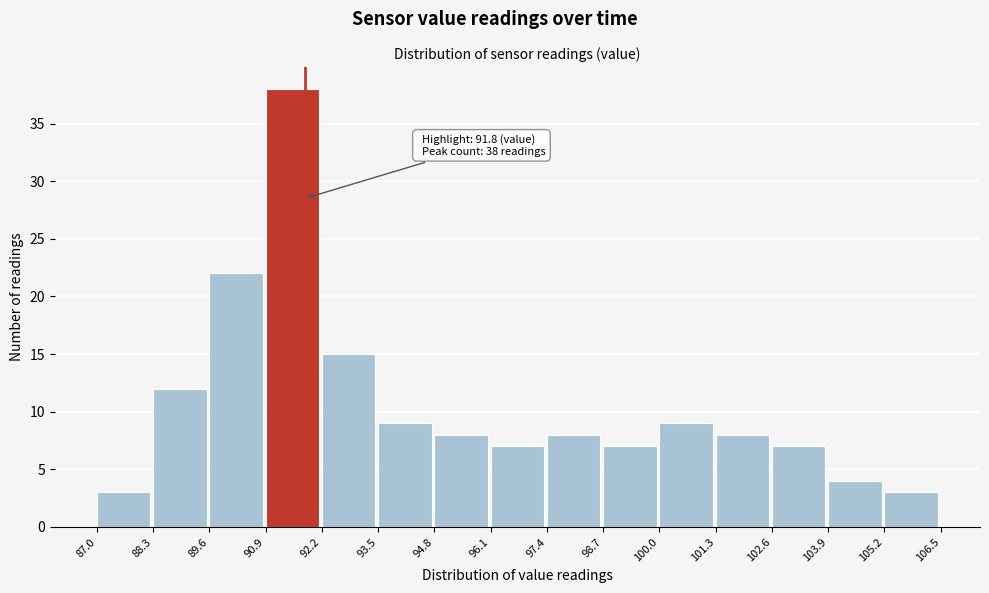

Over which range of the x-axis is the bar tallest?

90.9 to 92.2